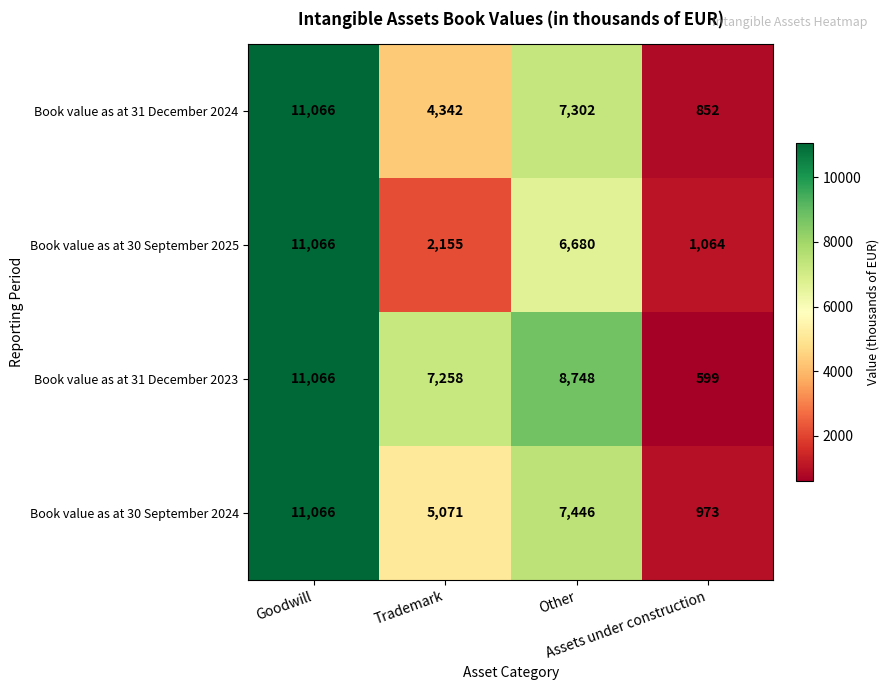

How many Book value as at 31 December 2023 values are between 7258 and 11066?

3